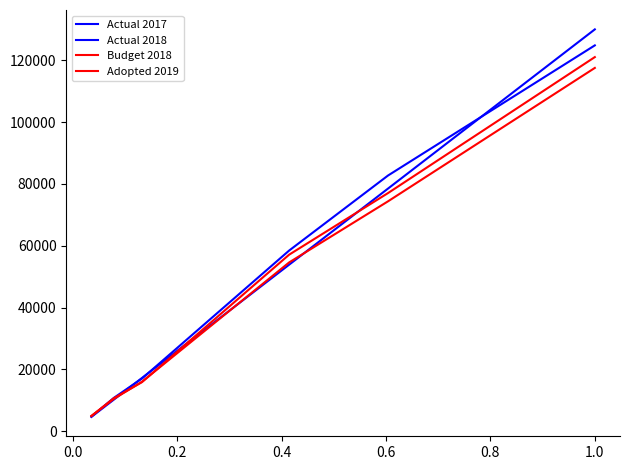

Does the chart have visible grid lines?

No